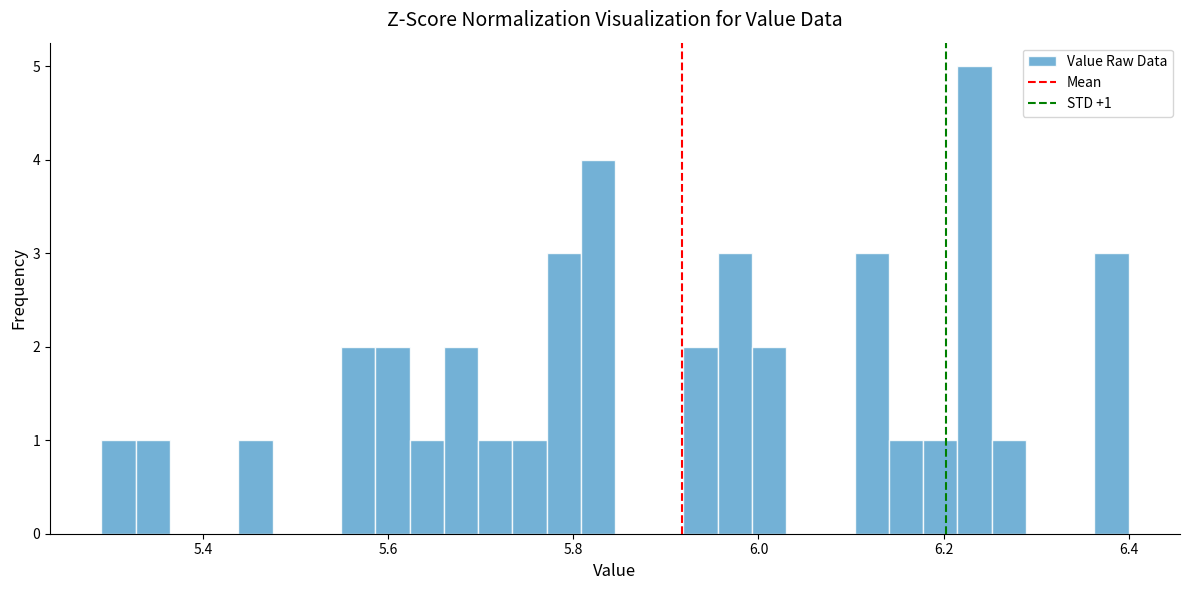

Read against the x-axis, roughly where is the centre of the tallest bar?

6.24